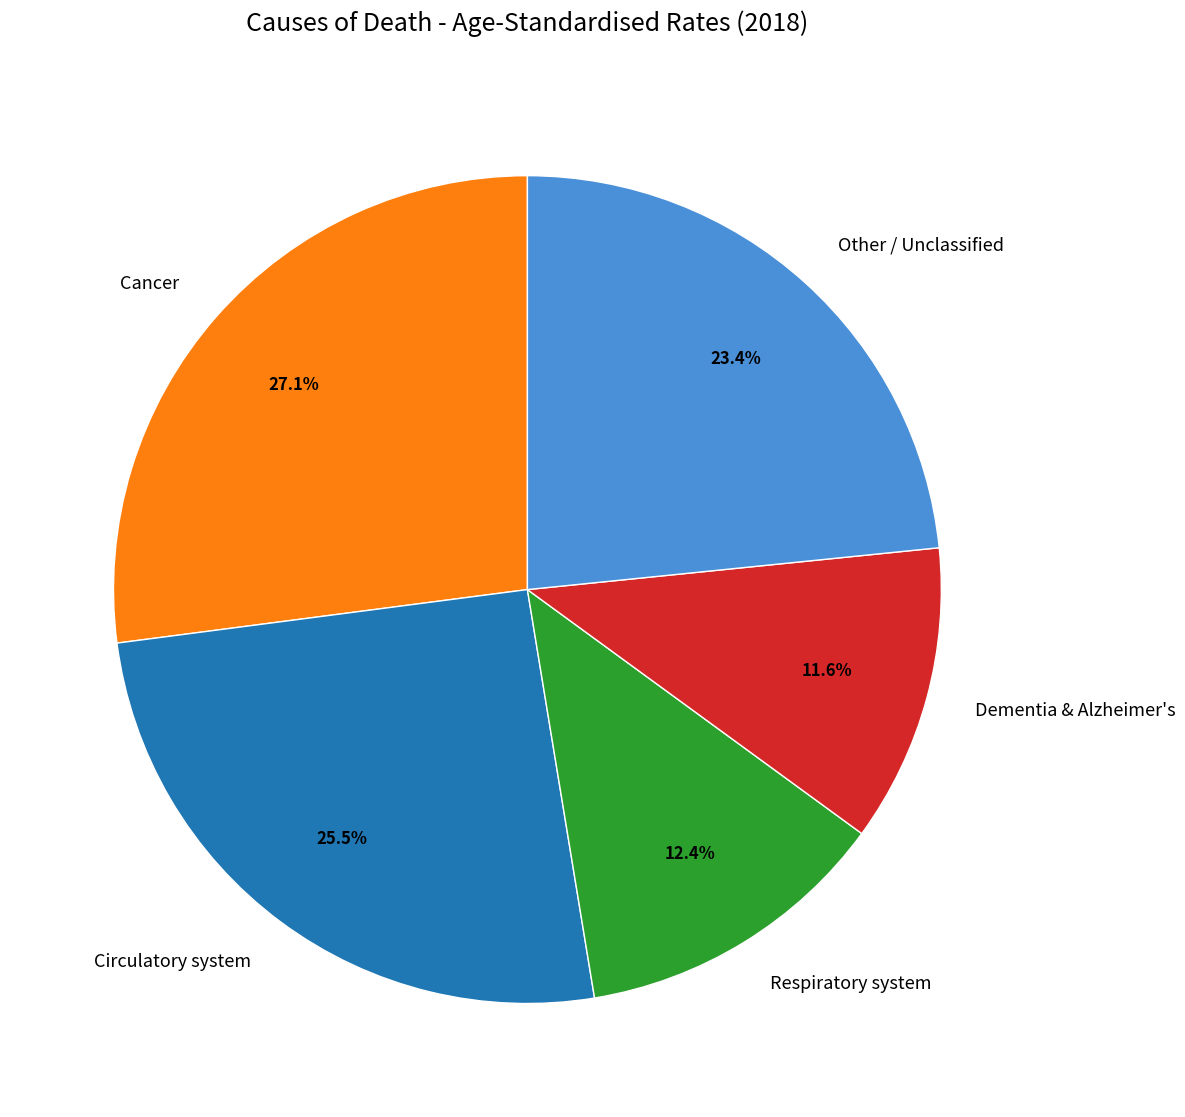

Which has a higher value, Circulatory system or Other / Unclassified?

Circulatory system